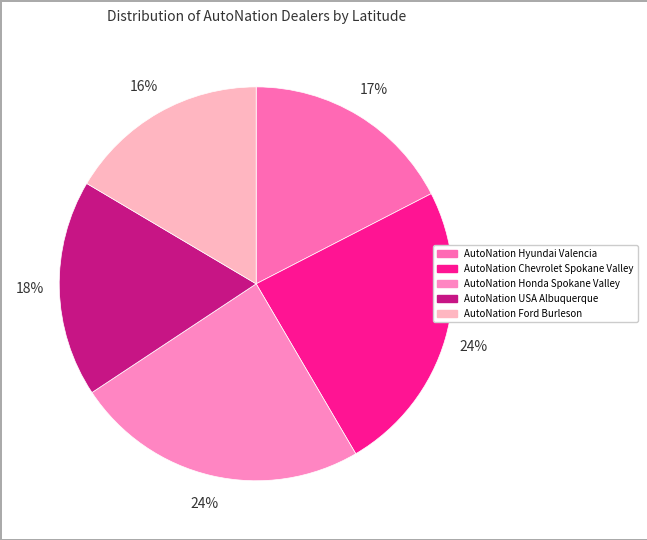

What is the largest slice in the pie chart?

AutoNation Honda Spokane Valley